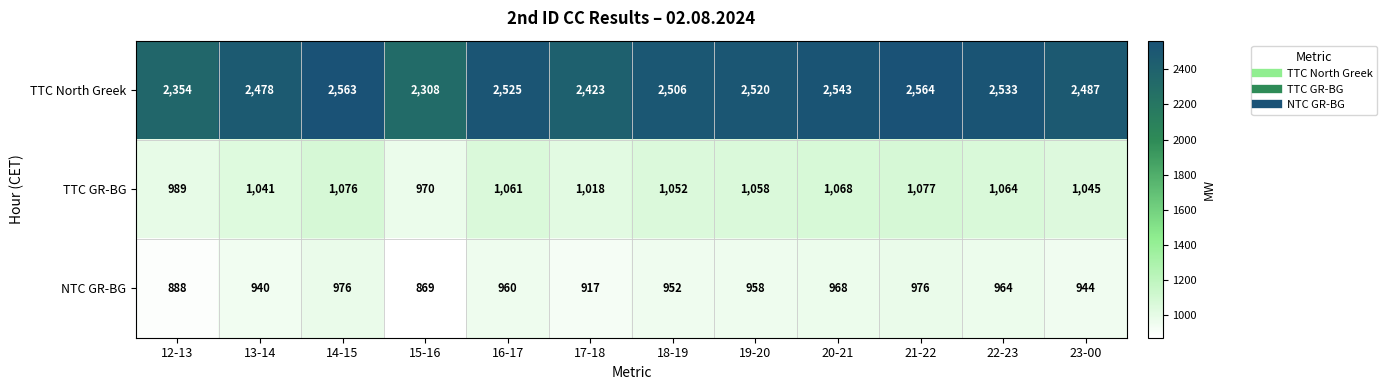

Which series has the largest total across all categories?

TTC North Greek